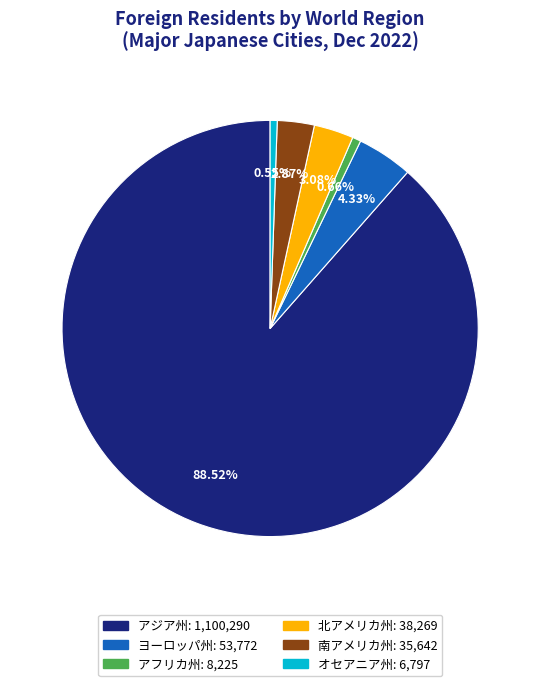

Is there any slice that represents more than half of the pie?

Yes